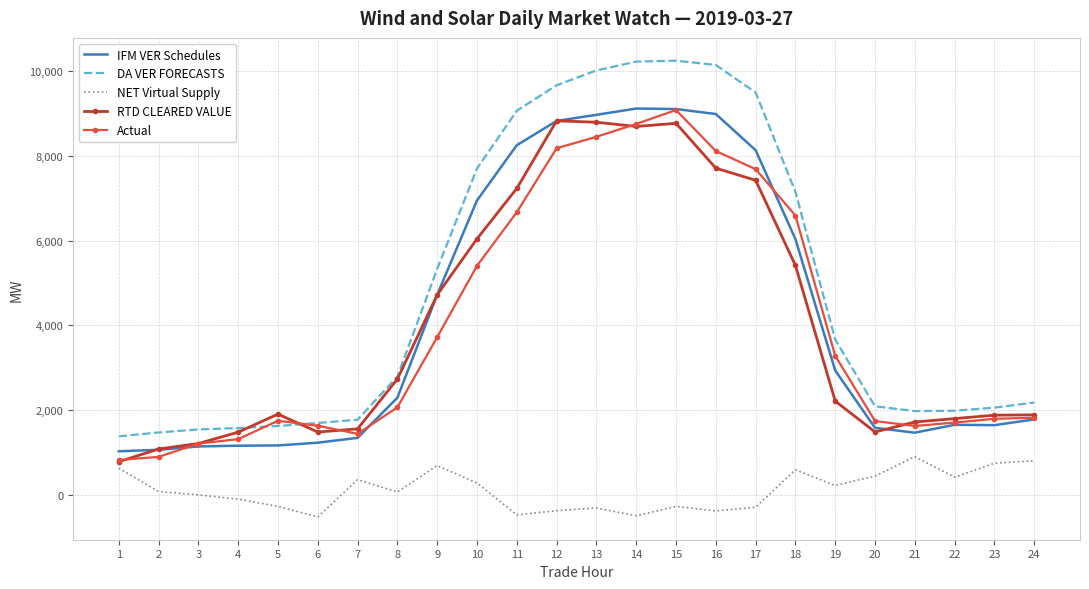

Rank the series at 11 from highest to lowest value.

DA VER FORECASTS, IFM VER Schedules, RTD CLEARED VALUE, Actual, NET Virtual Supply